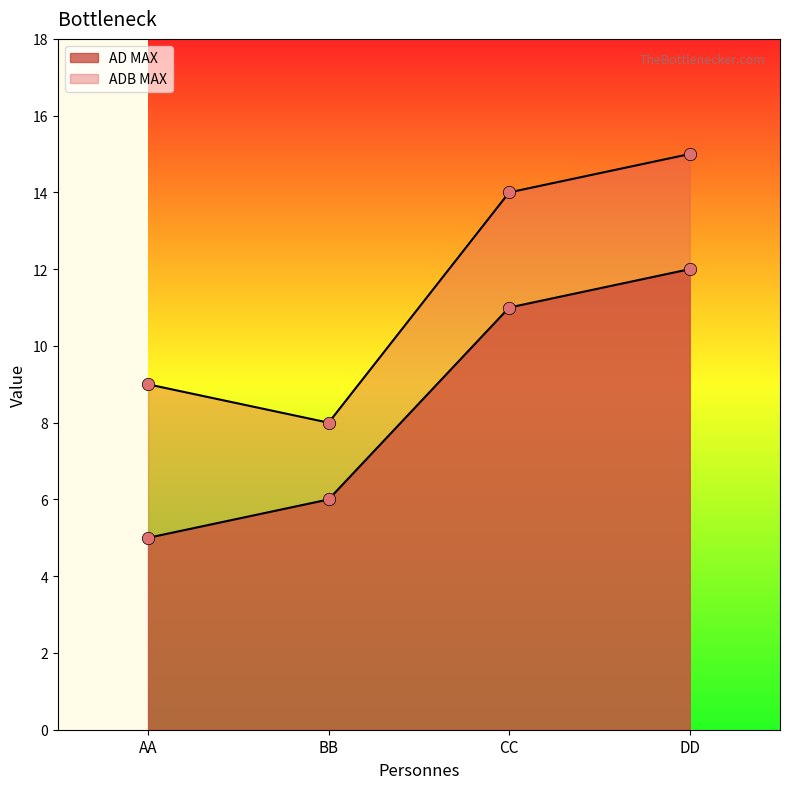

Which series has the largest Y range (max minus min)?

AD MAX